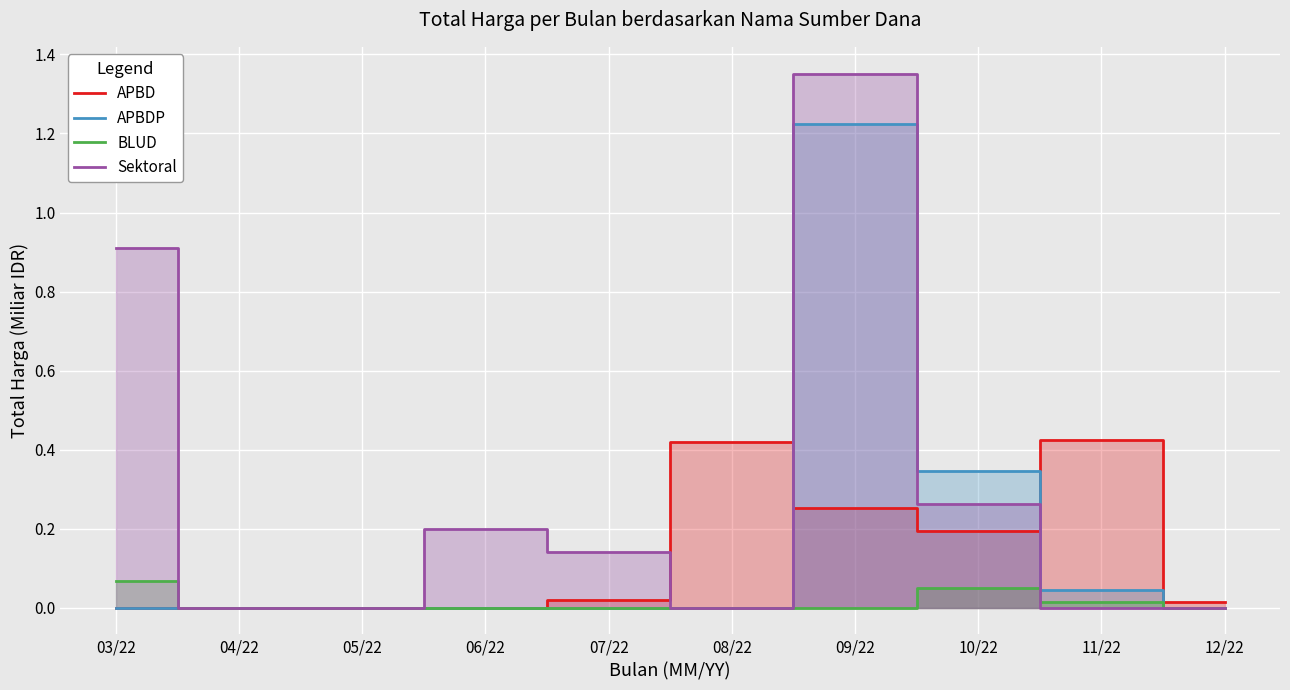

True or false: APBD and BLUD cross at least once.

False